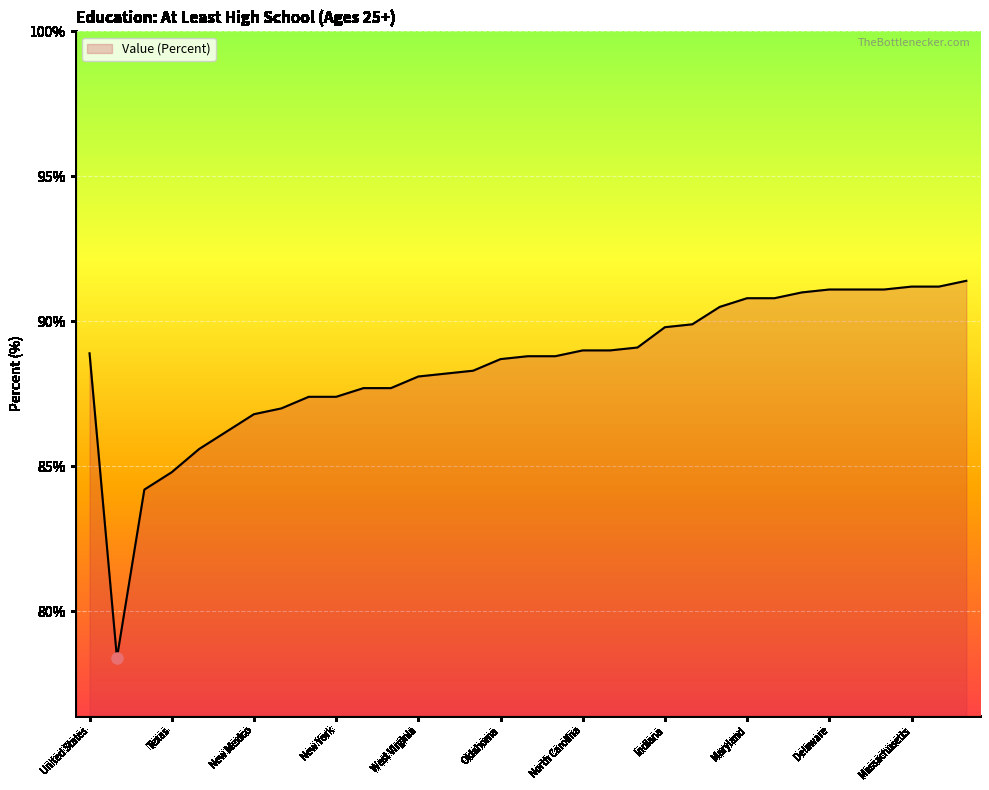

How many lines are shown in the chart?

1